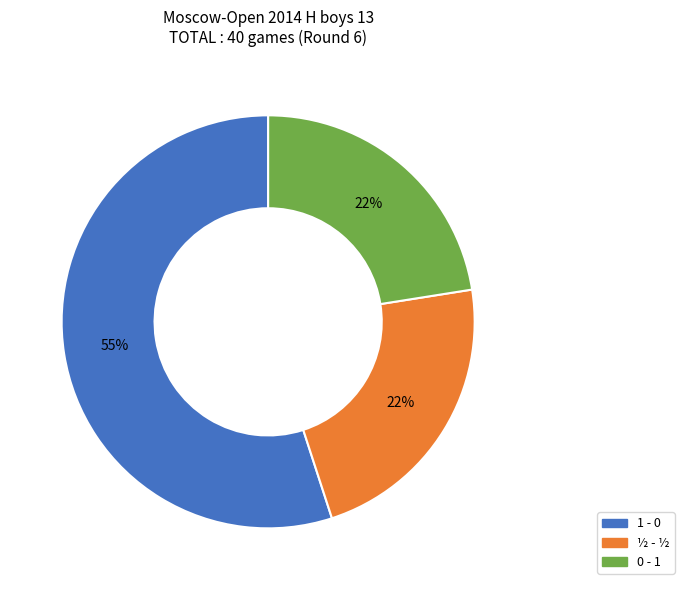

Does ½ - ½ account for over 50% of the chart?

No